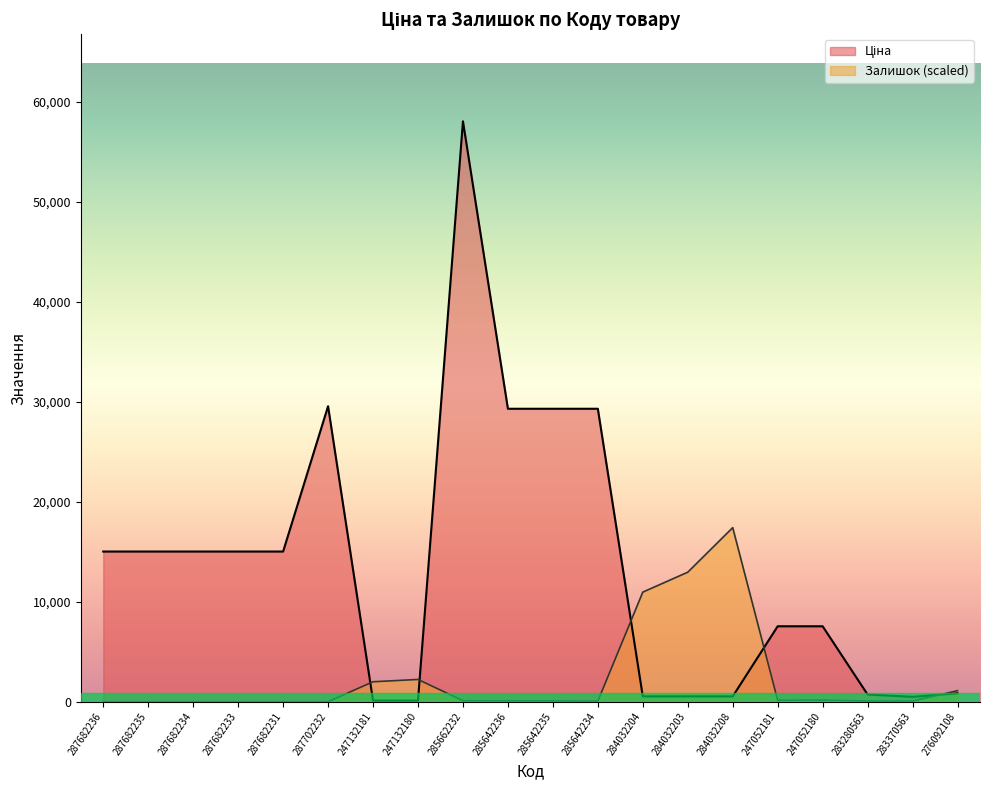

What is the sum of the Ціна values at 284032203 and 247052181?

8081.3